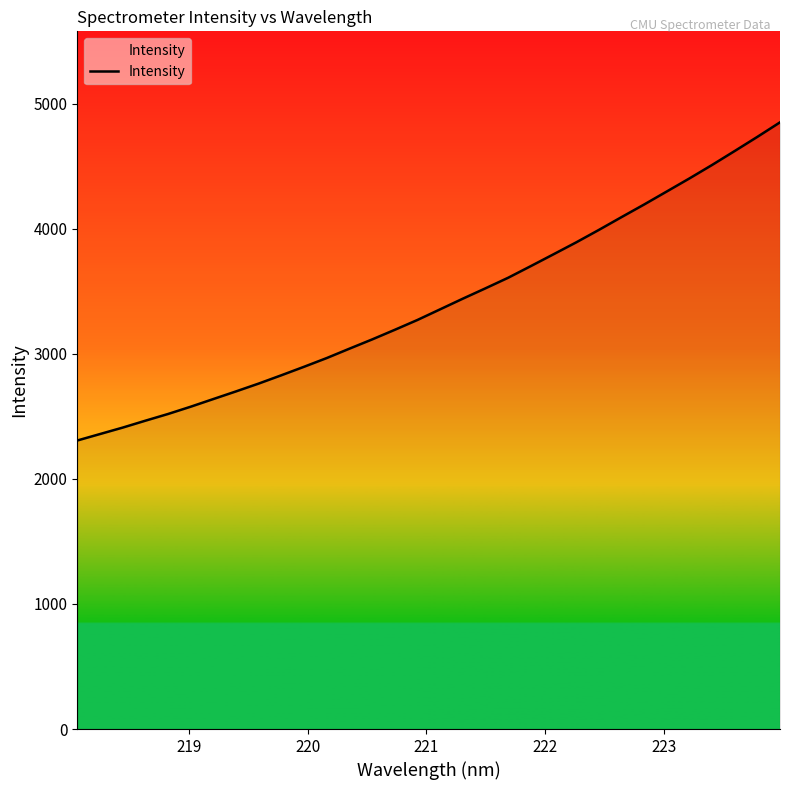

How many distinct data groups are displayed?

1